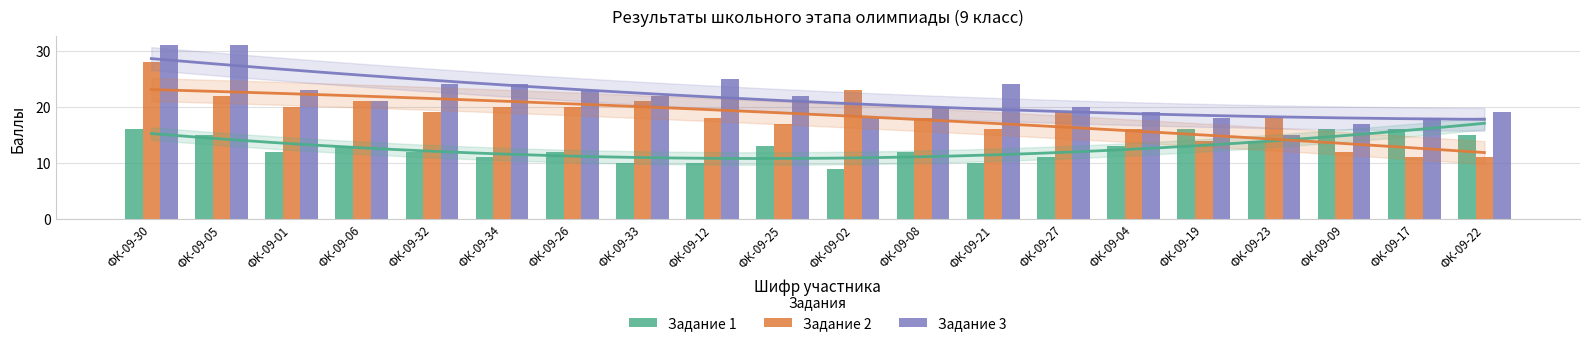

Which has a higher value, ФК-09-23 or ФК-09-21?

ФК-09-23